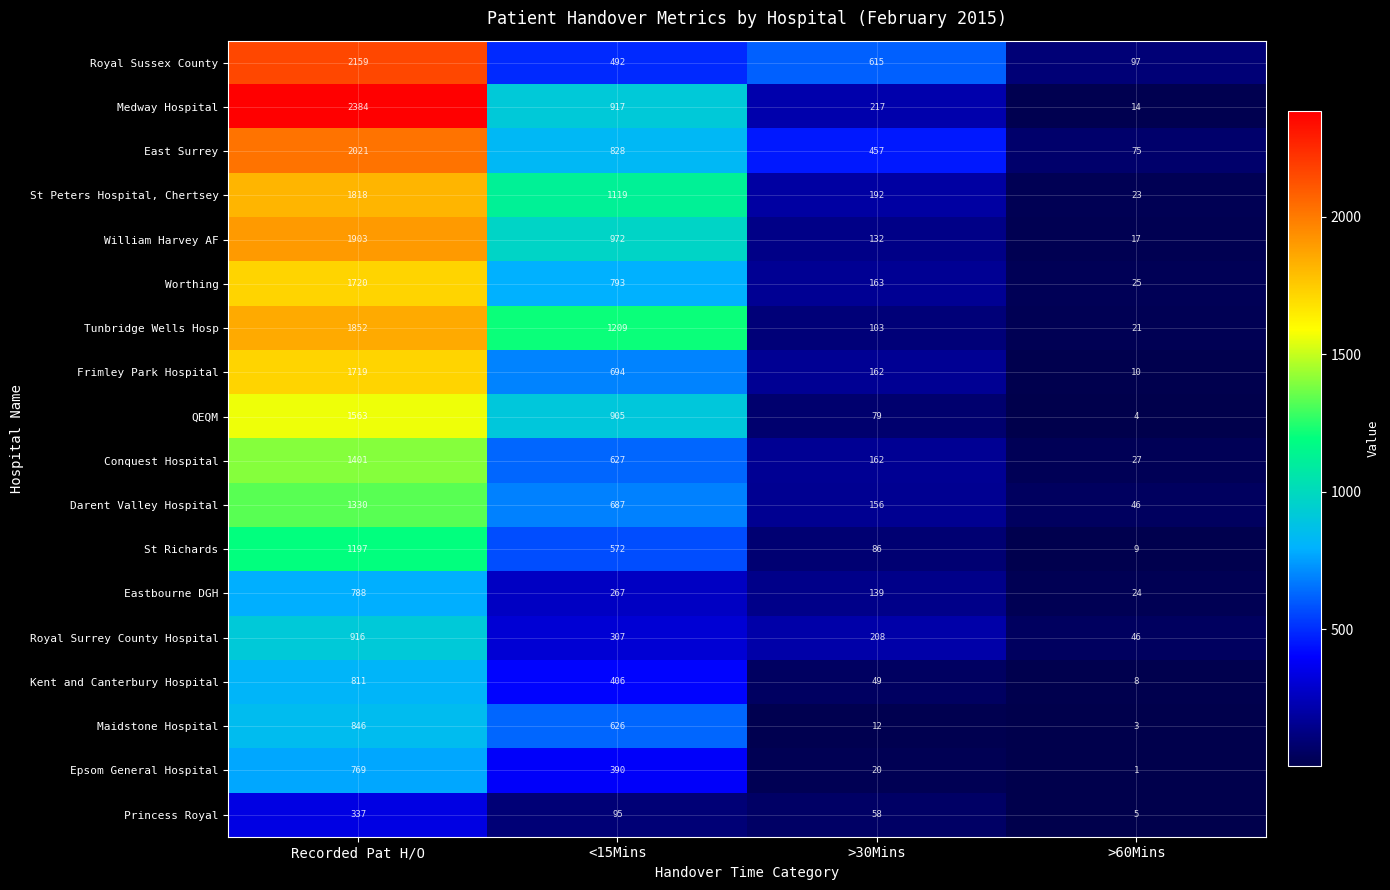

Rank the categories by Tunbridge Wells Hosp value from lowest to highest.

>60Mins, >30Mins, <15Mins, Recorded Pat H/O